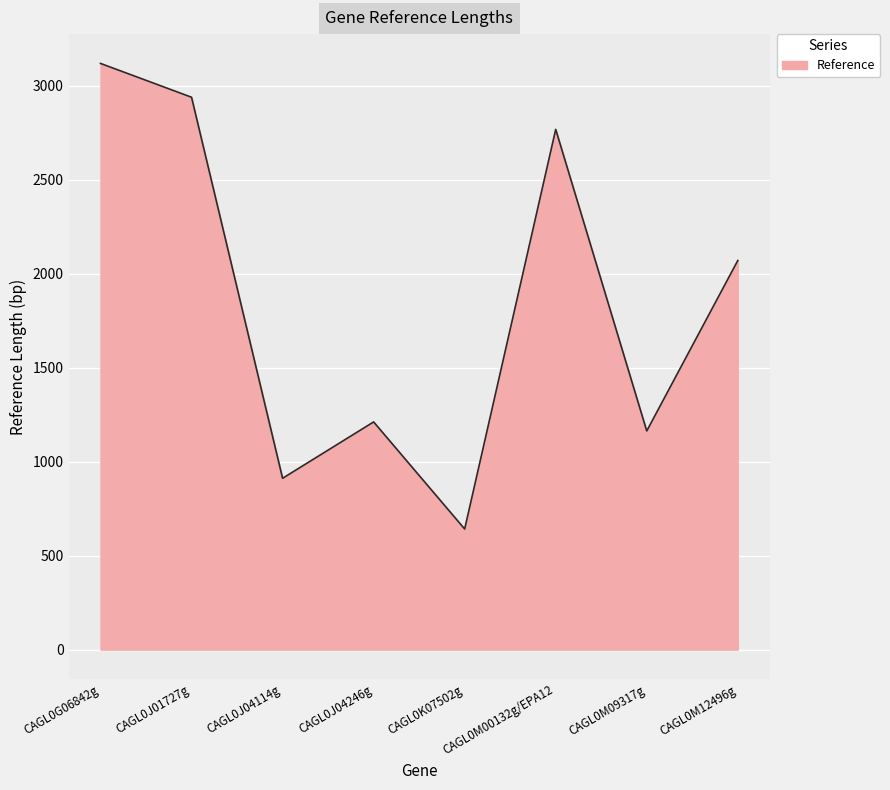

What is the maximum value shown in the chart?

3120